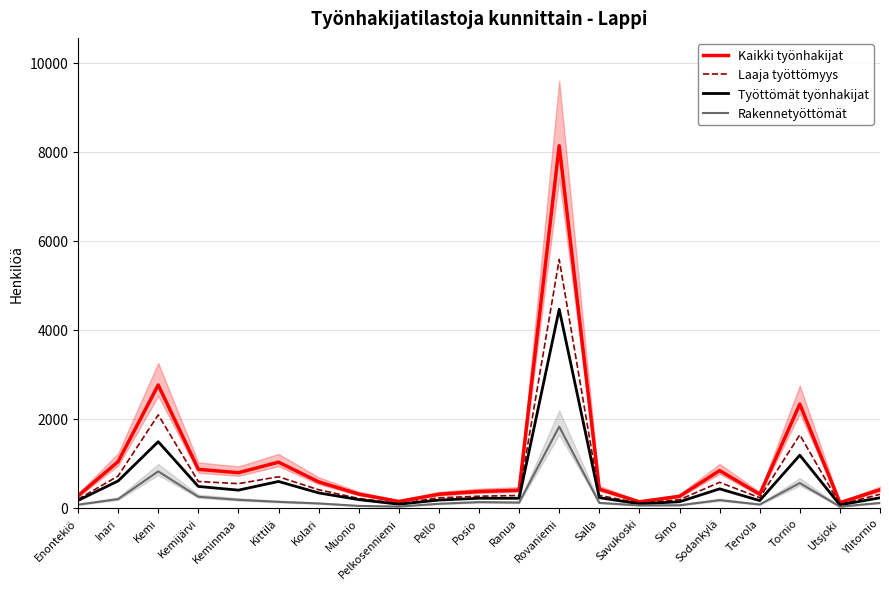

What is the smallest value displayed?

25